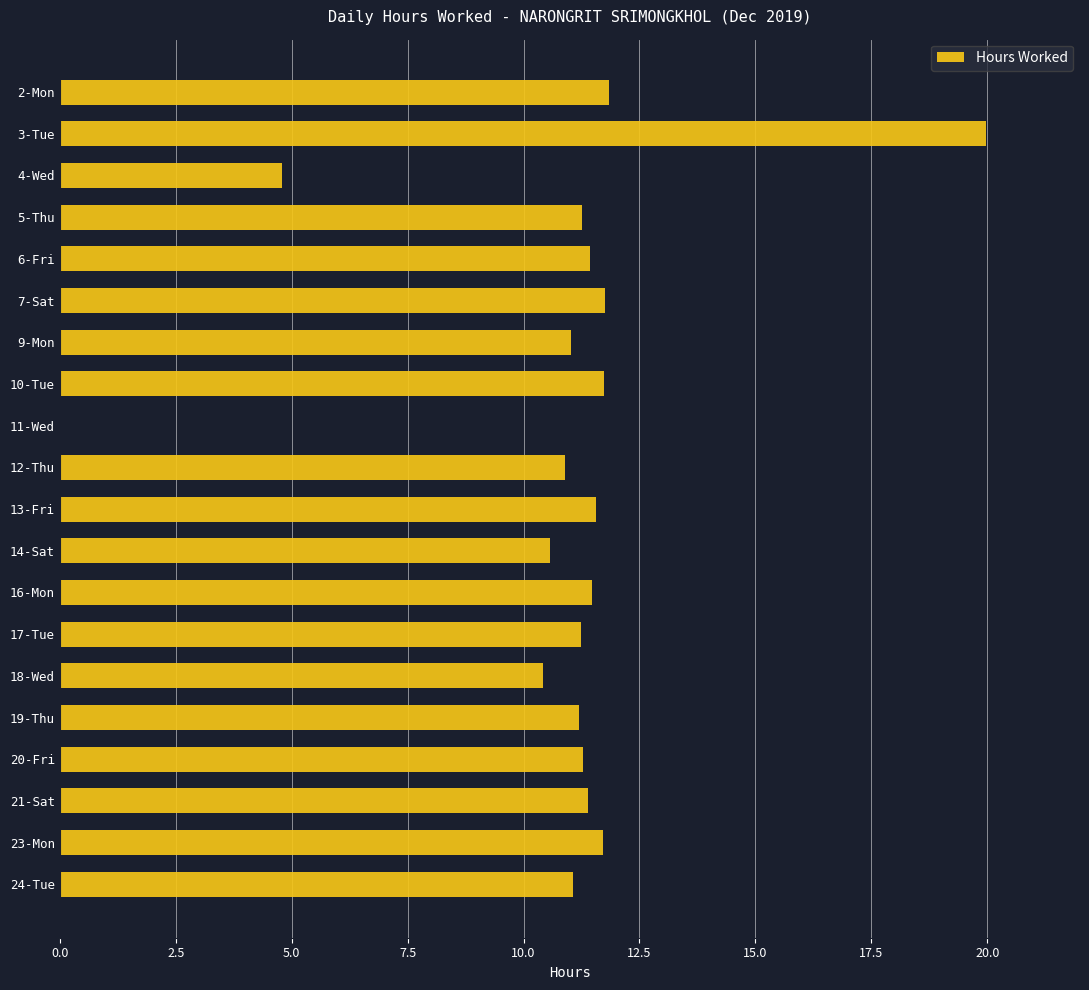

The value at 6-Fri is 11.4. True or false?

True